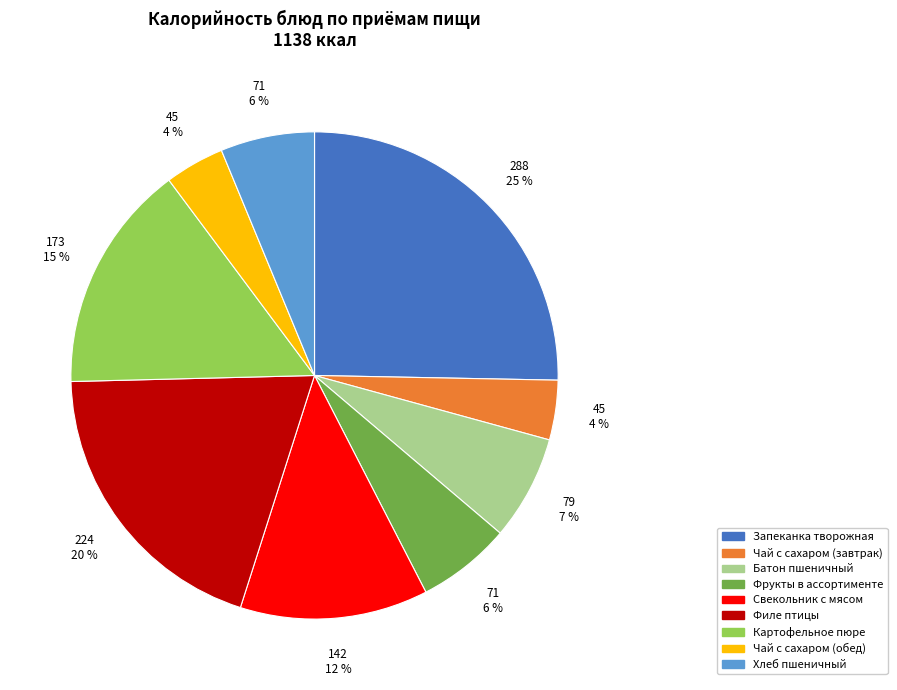

Combined, do Фрукты в ассортименте and Картофельное пюре account for over 50%?

No